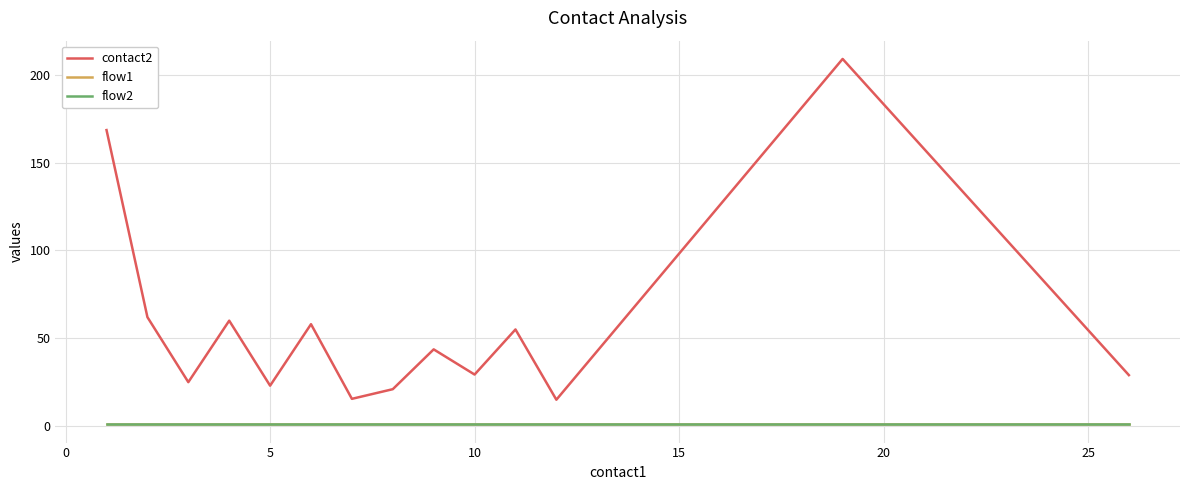

True or false: flow1 and flow2 cross at least once.

False